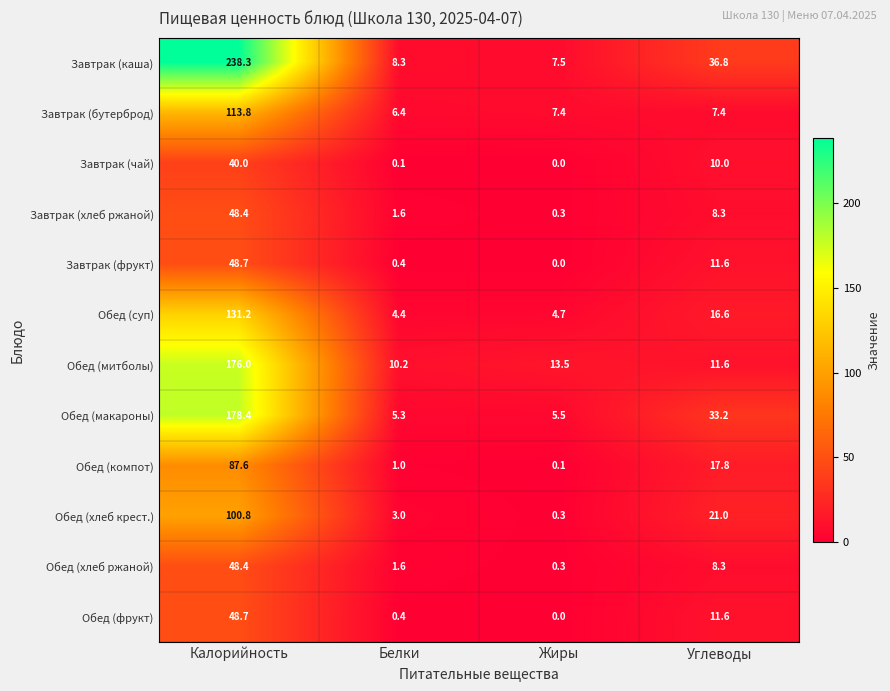

At which category does the chart reach its minimum across all series?

Жиры